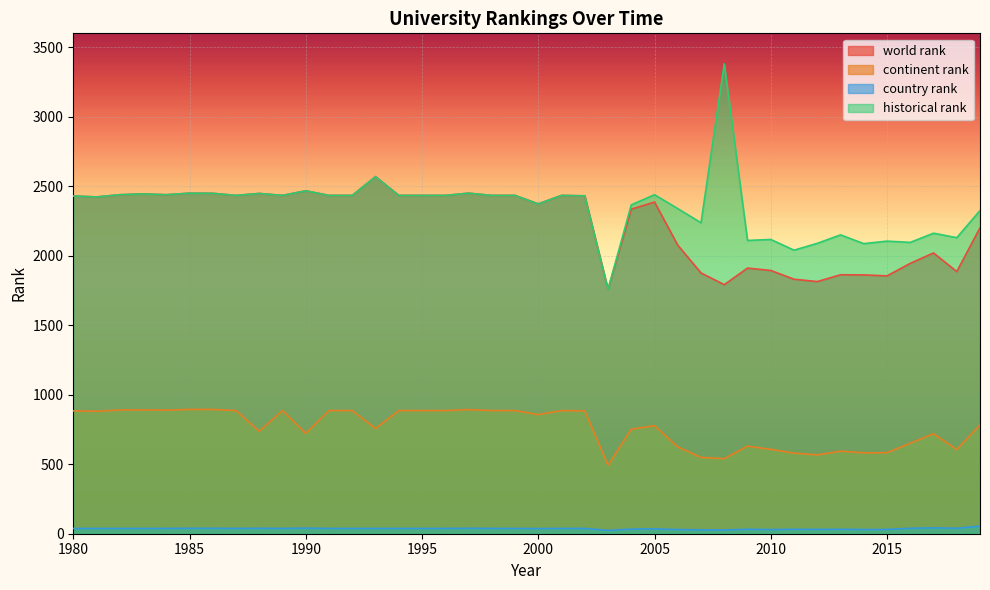

The value of historical rank at 1990 is 1096. True or false?

False